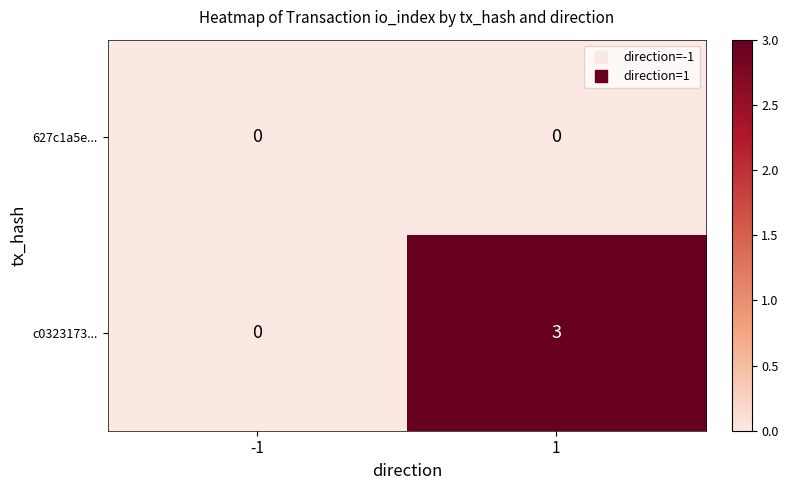

Between -1 and 1, which series saw the biggest shift?

c0323173...